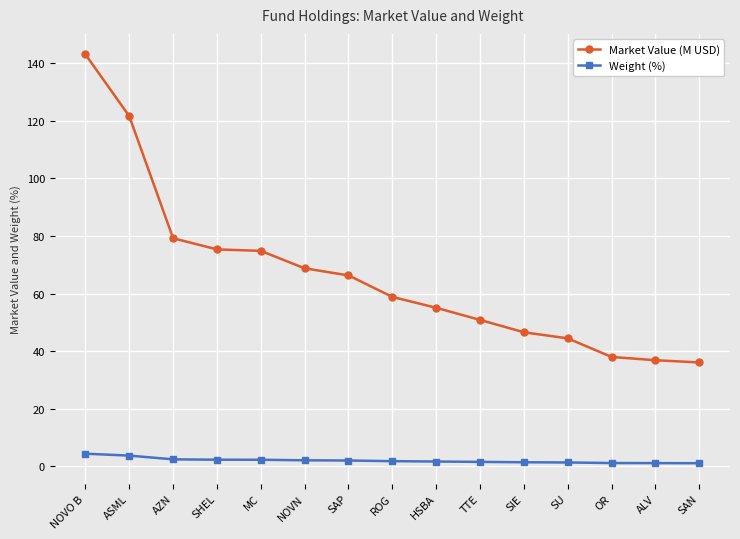

Which series has the largest total across all categories?

Market Value (M USD)